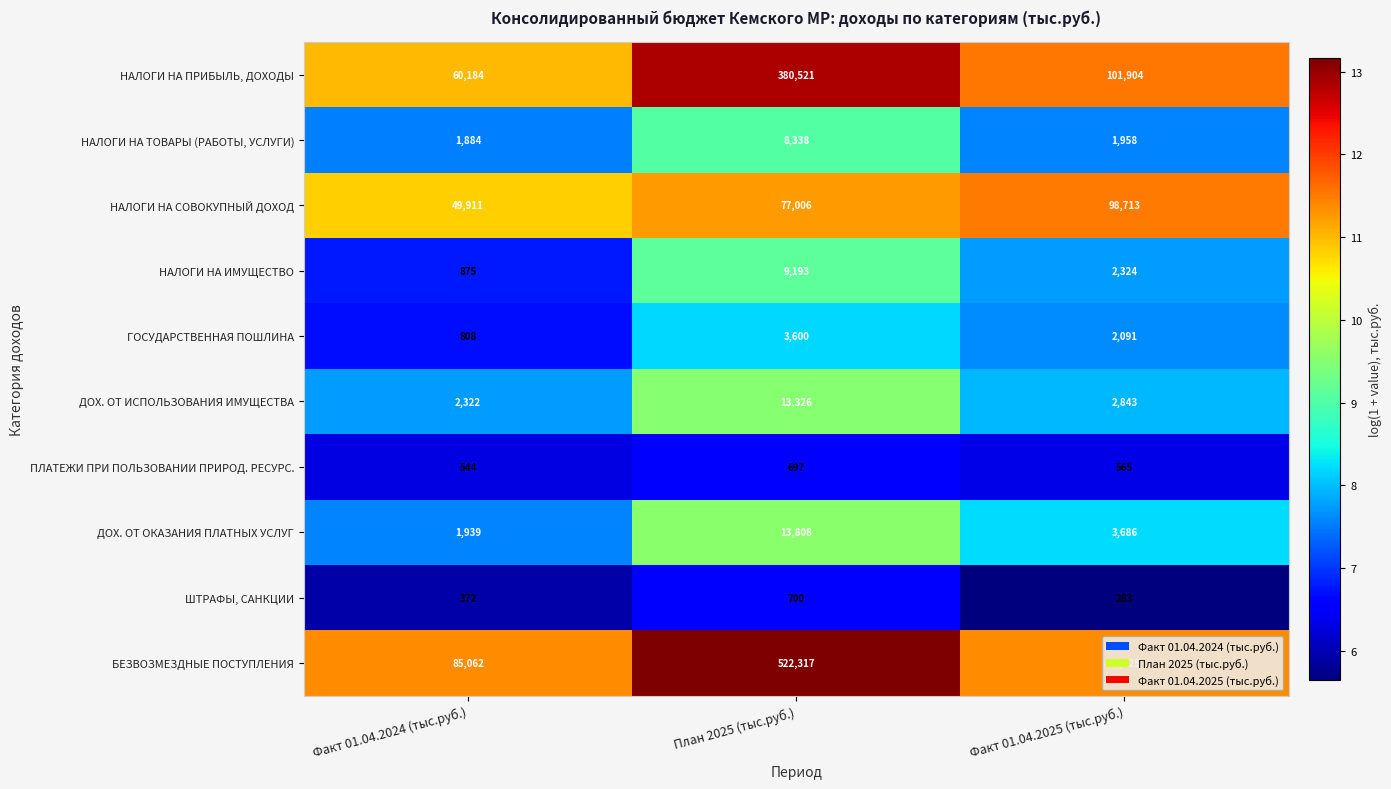

How many series are shown in this chart?

10